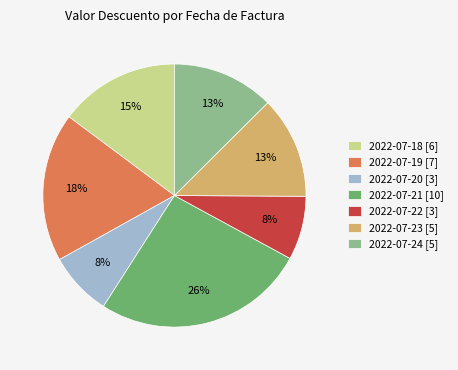

Combined, do 2022-07-19 [7] and 2022-07-23 [5] account for over 50%?

No